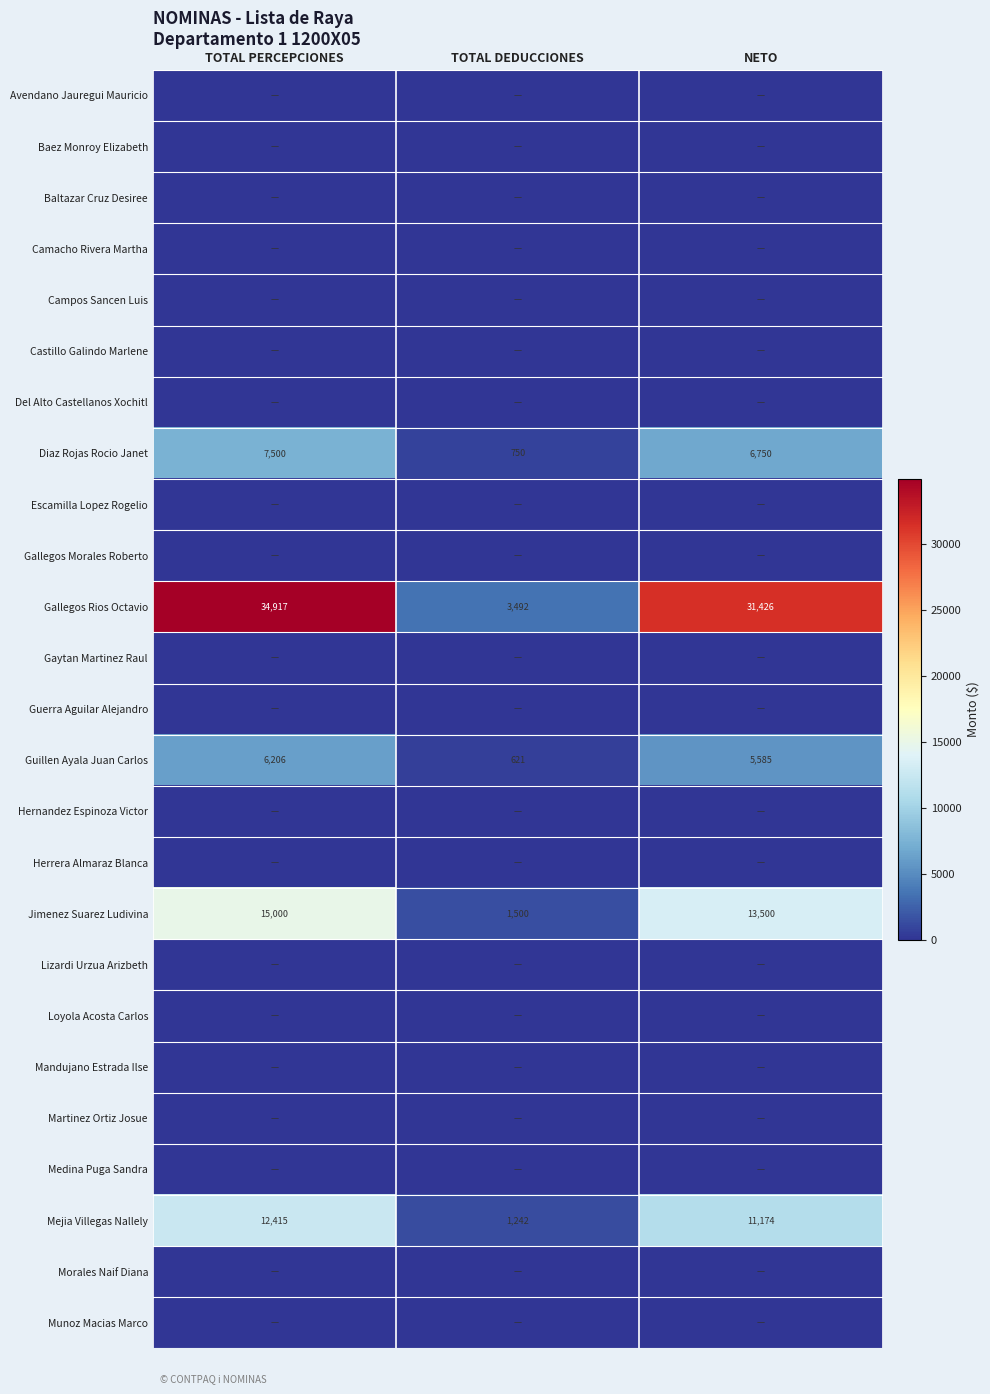

What is the sum of the Gallegos Rios Octavio values at TOTAL DEDUCCIONES and NETO?

34918